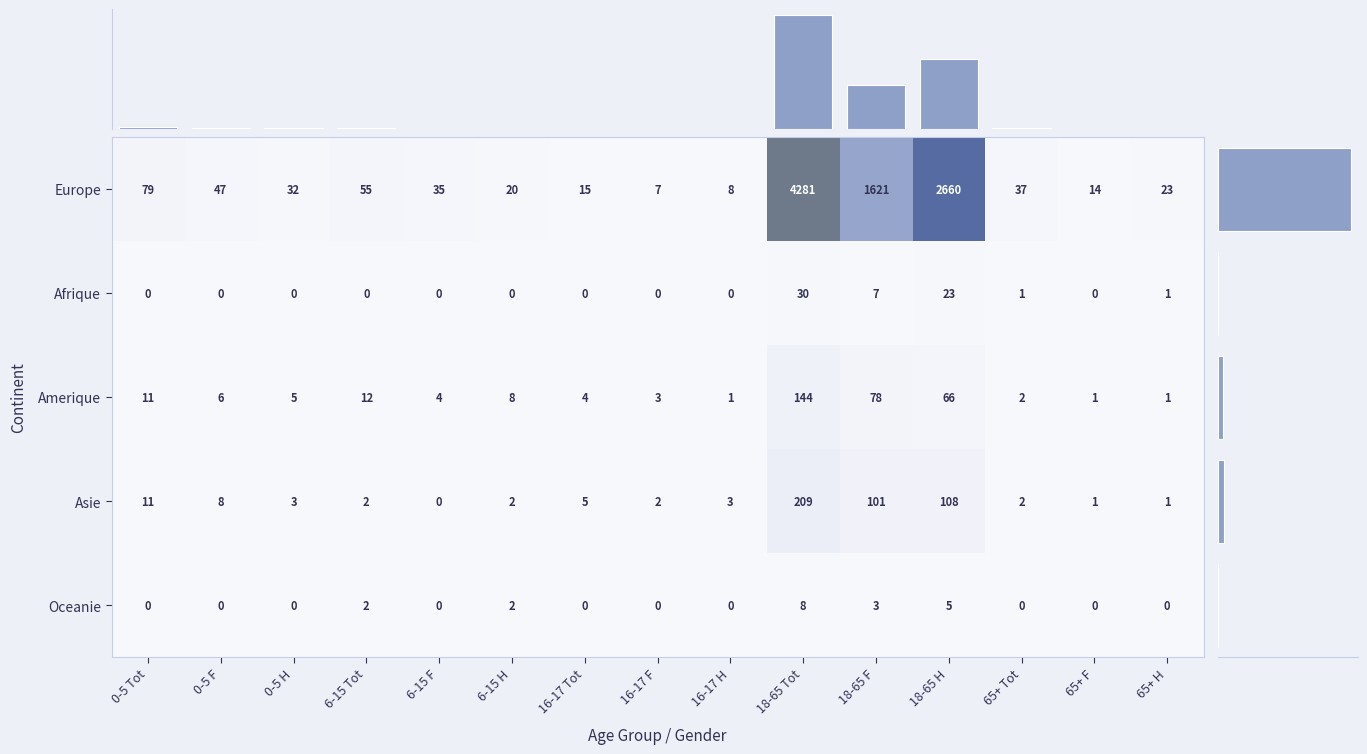

The Oceanie series shows 5 at 0-5 F. True or false?

False